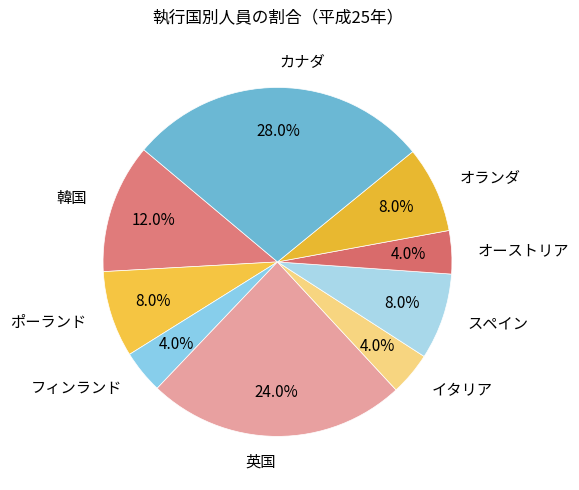

Is the sum of オランダ and オーストリア greater than half?

No